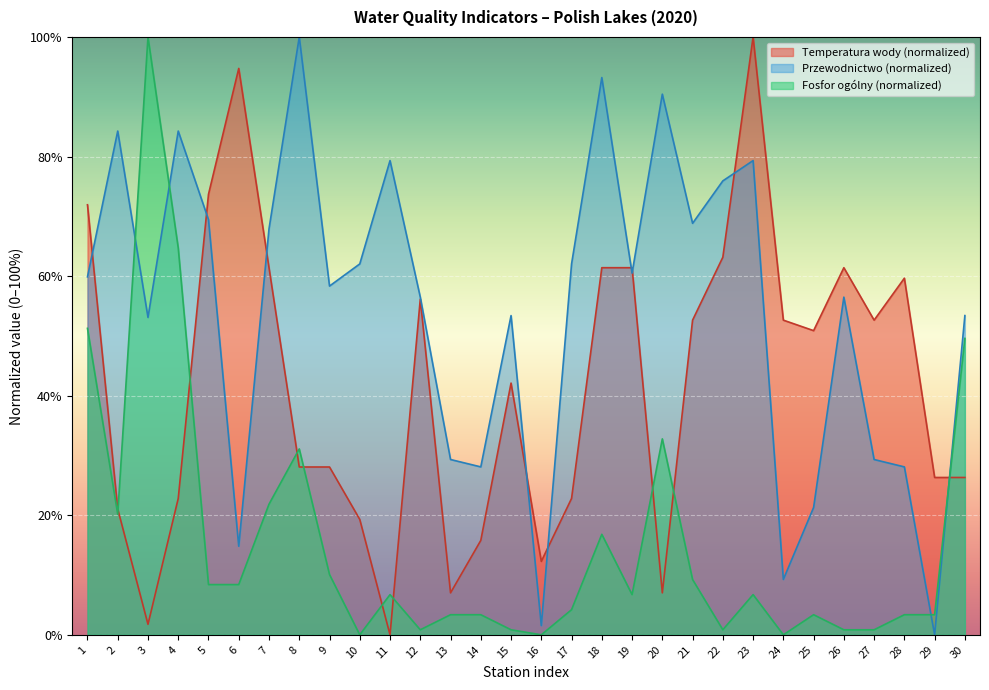

Which has a higher value, 9 or 20?

9